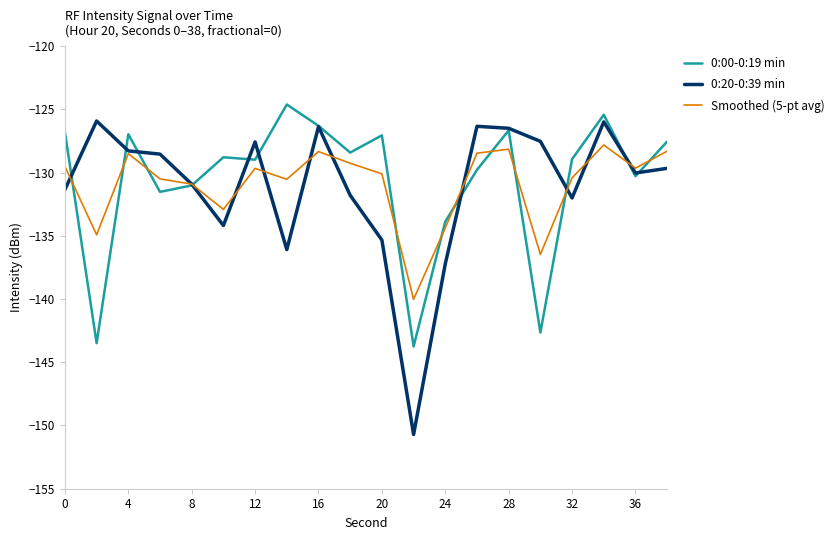

In 0:20-0:39 min, how many points are higher than both neighbors (excluding endpoints)?

5